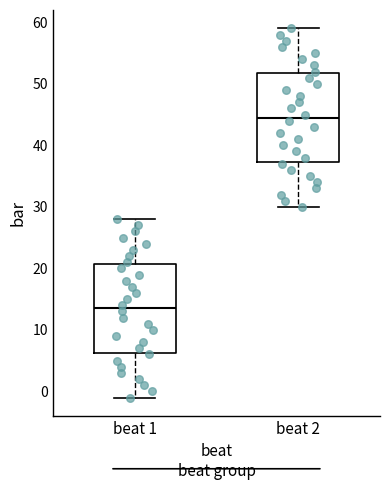

Which box has the highest median line?

beat 2